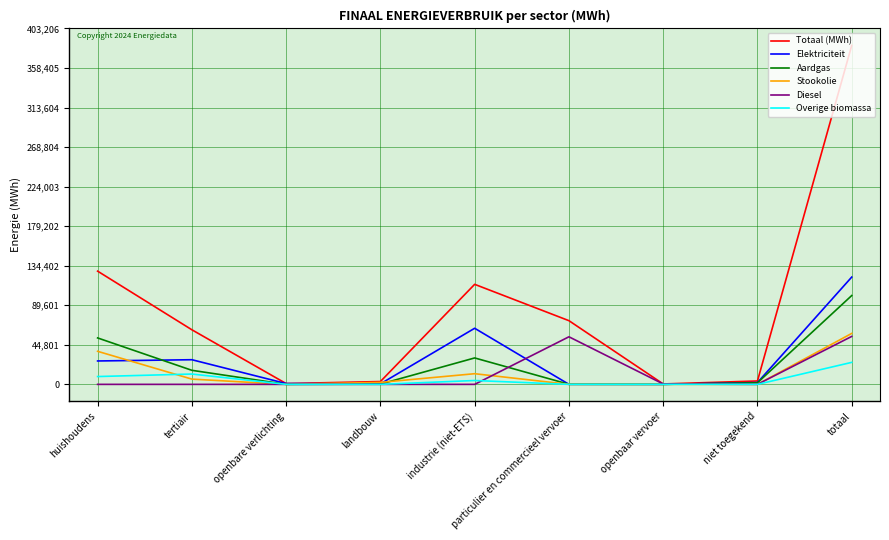

What is the difference between the maximum and minimum values in the Aardgas series?

100622.3